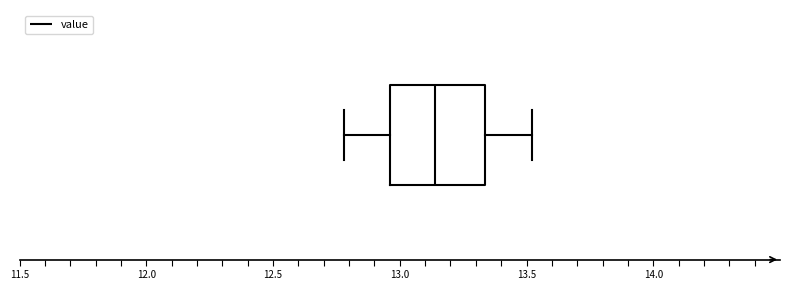

Transcribe this box plot: give where the median line is, the range the box spans, and where the two whiskers end, as read against the x-axis. The values are not printed on the chart, so give them approximately, as read against the axis.

median 13.15, box 12.95 to 13.35, whiskers 12.80 to 13.50